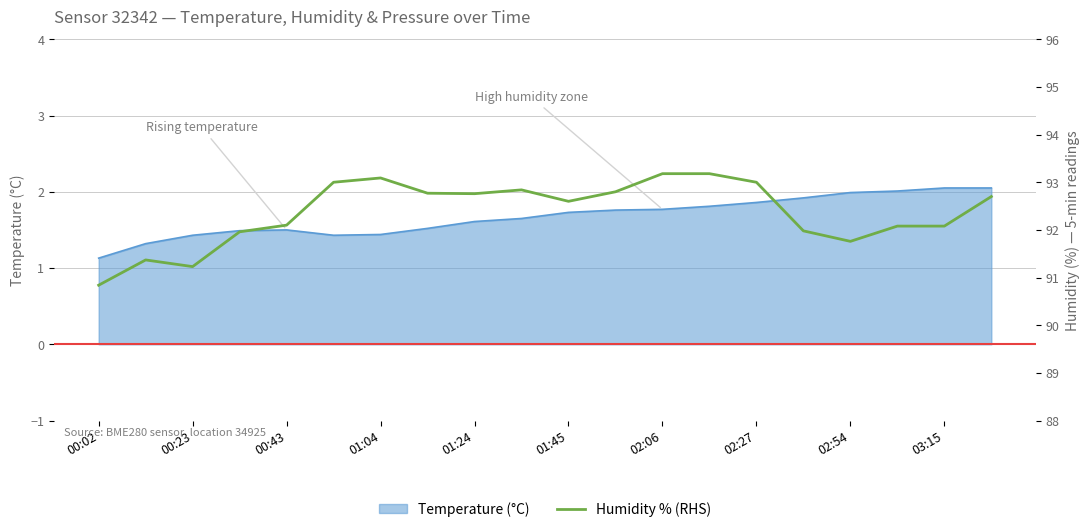

How many lines are shown in the chart?

1